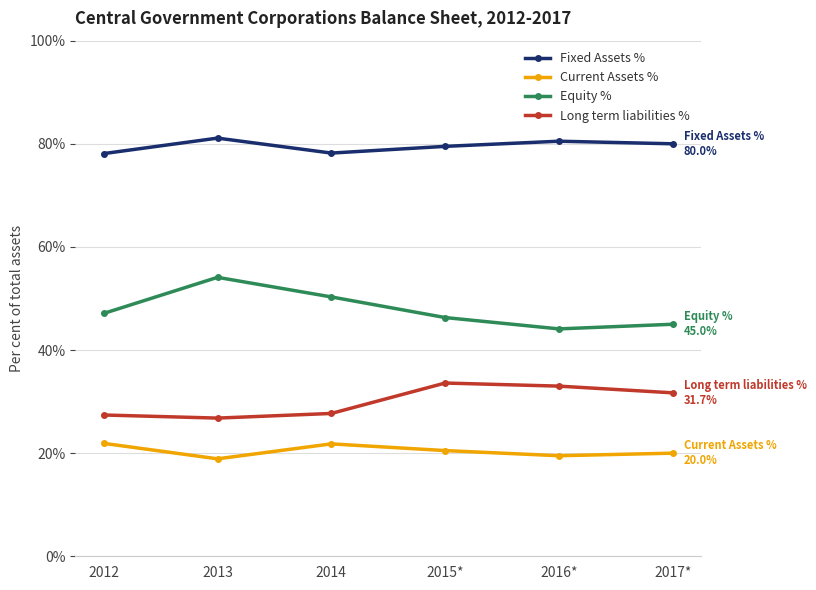

What is the spread (max minus min) of values at 2015*?

59.0